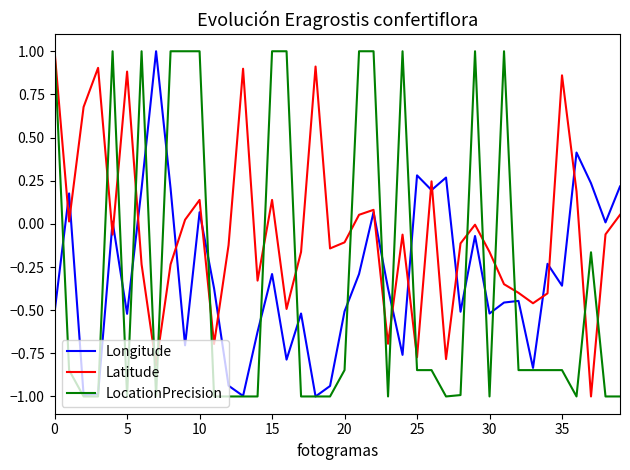

Which series has the largest total across all categories?

Latitude